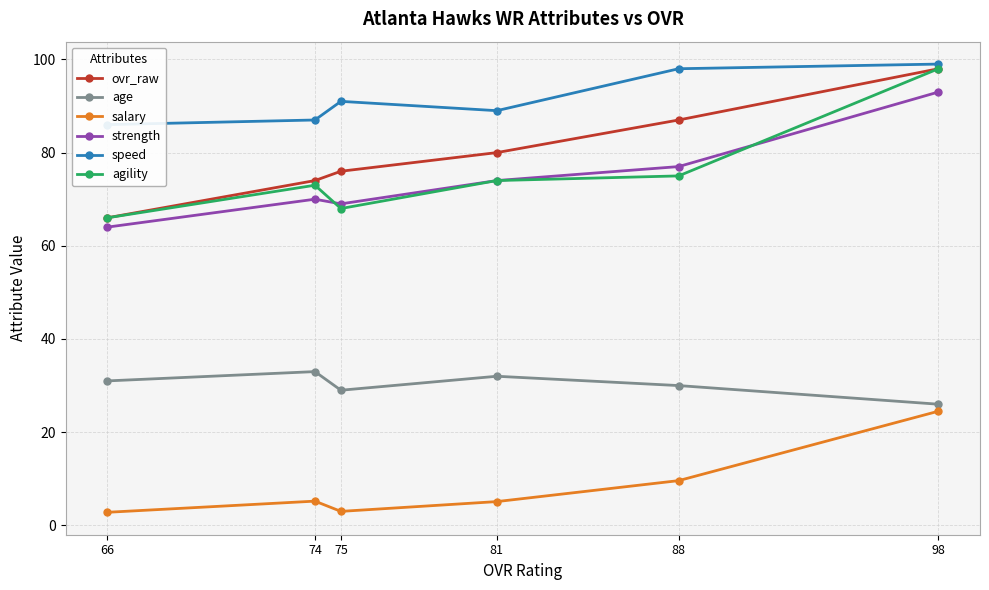

What is the sum of all strength values?

447.0